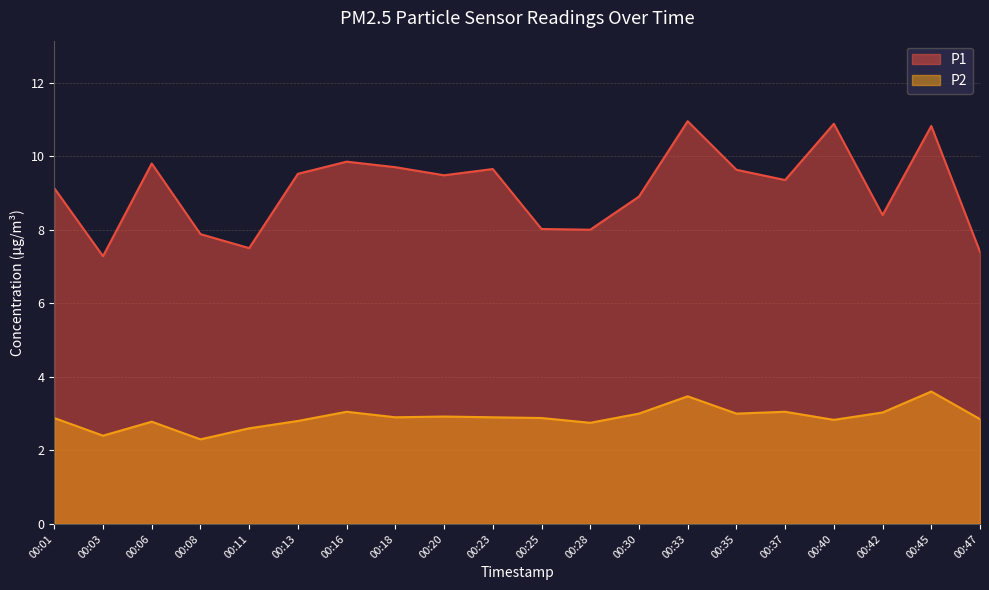

What is the average value of the P2 series?

2.9